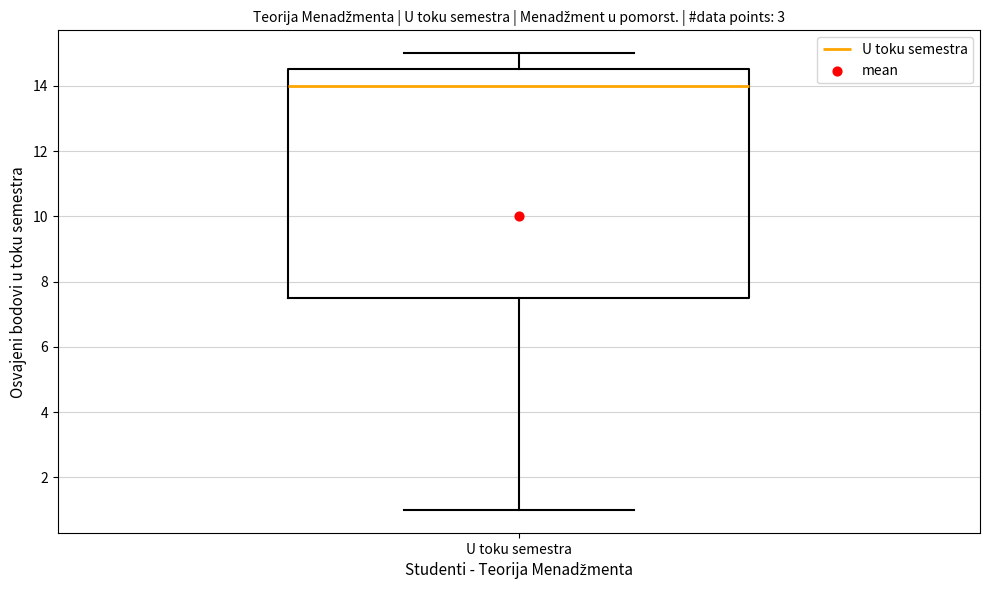

Read this box plot against the y-axis: the position of the median line, the range covered by the box, and the ends of both whiskers. The values are not printed on the chart, so give them approximately, as read against the axis.

median 14.0, box 7.6 to 14.6, whiskers 1.0 to 15.0